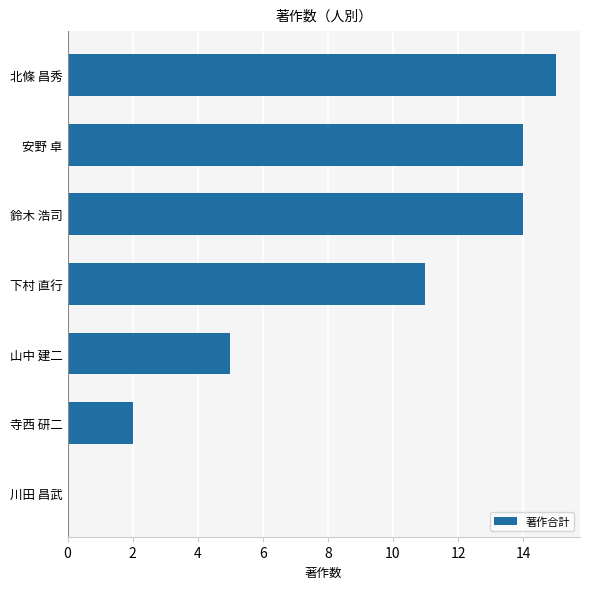

How many values are above zero?

6